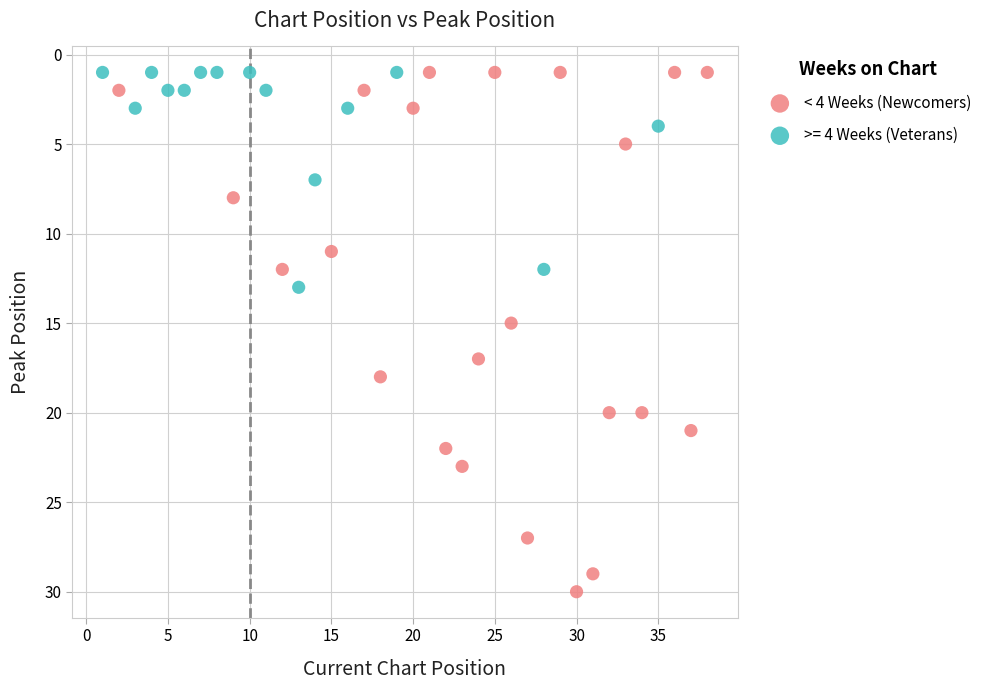

Which series reaches the maximum Y coordinate?

< 4 Weeks (Newcomers)